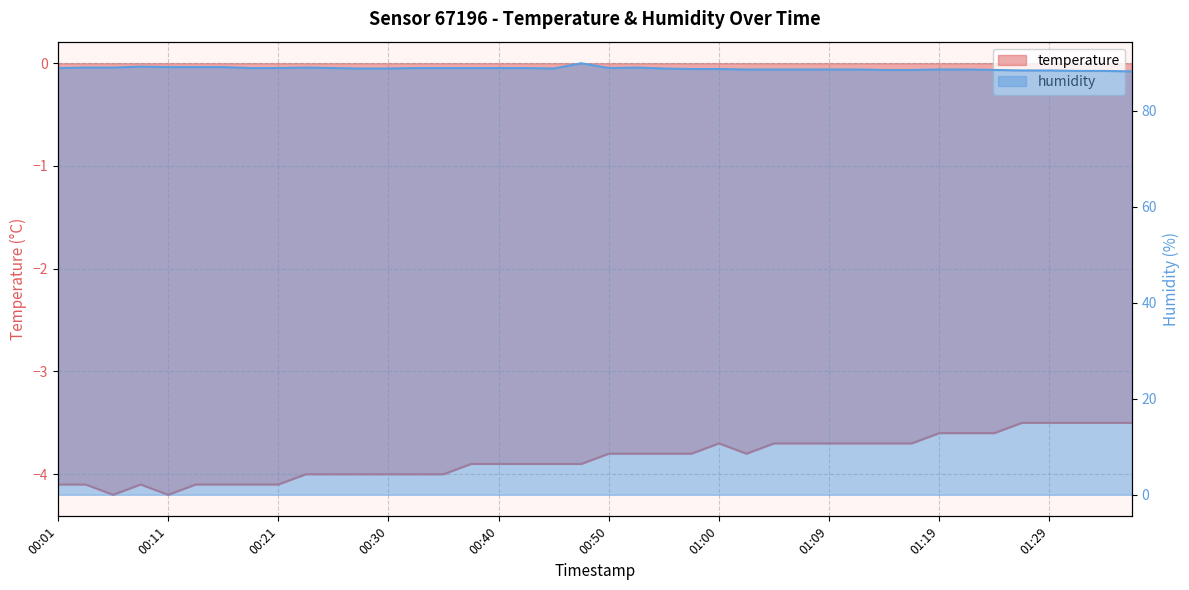

Between 01:05 and 01:22, which is larger?

01:22